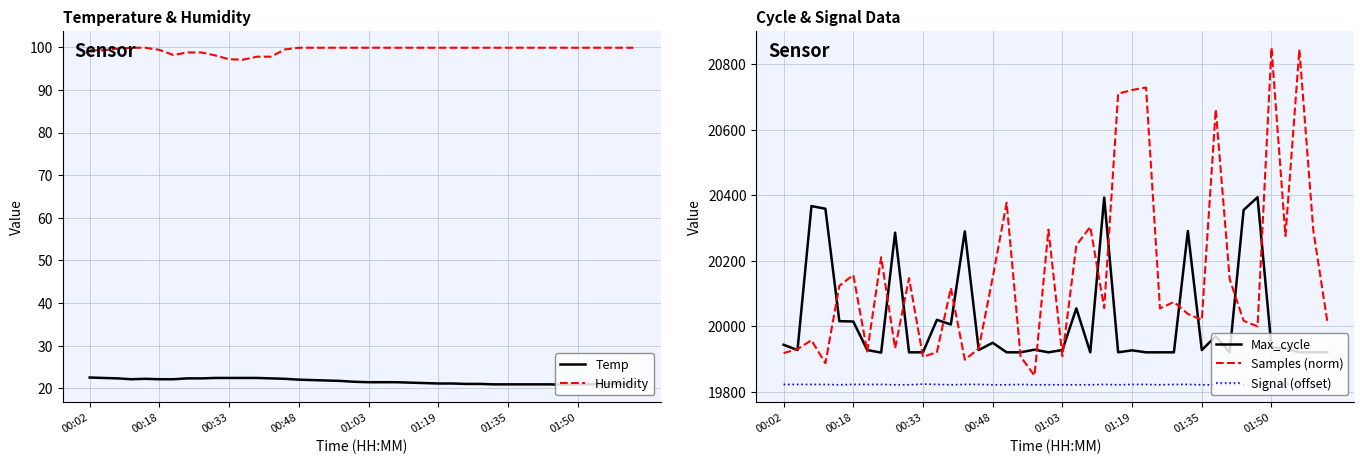

What is the lowest value of the Samples (norm) series?

19850.0